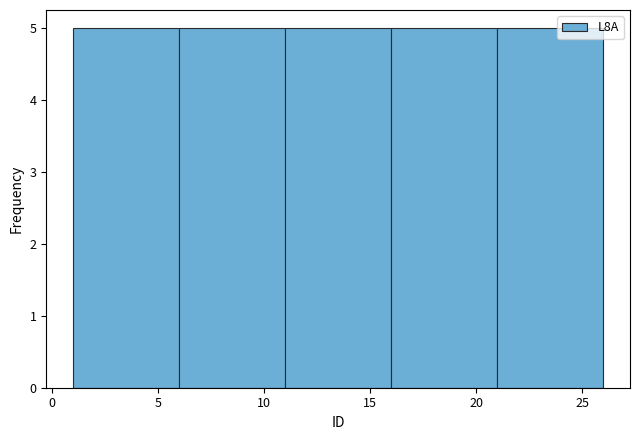

How tall is the bar that spans 1 to 6 on the x-axis? The values are not printed on the chart, so give them approximately, as read against the axis.

5